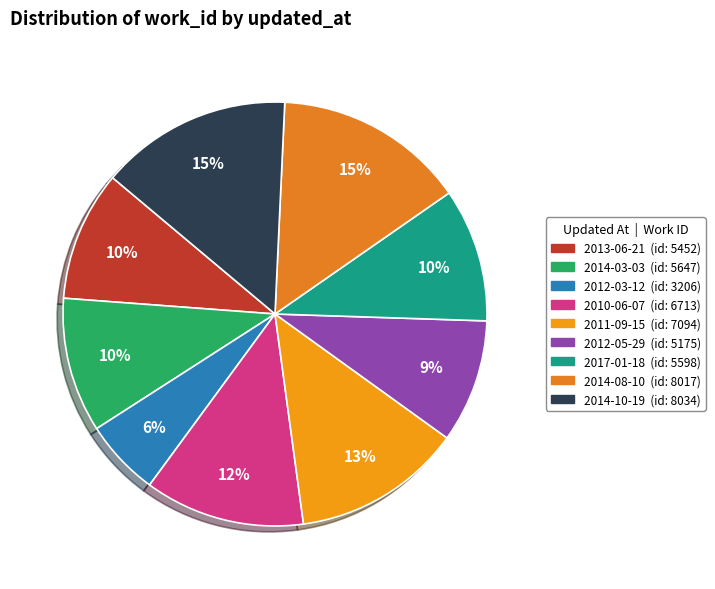

How many segments does this pie chart have?

9